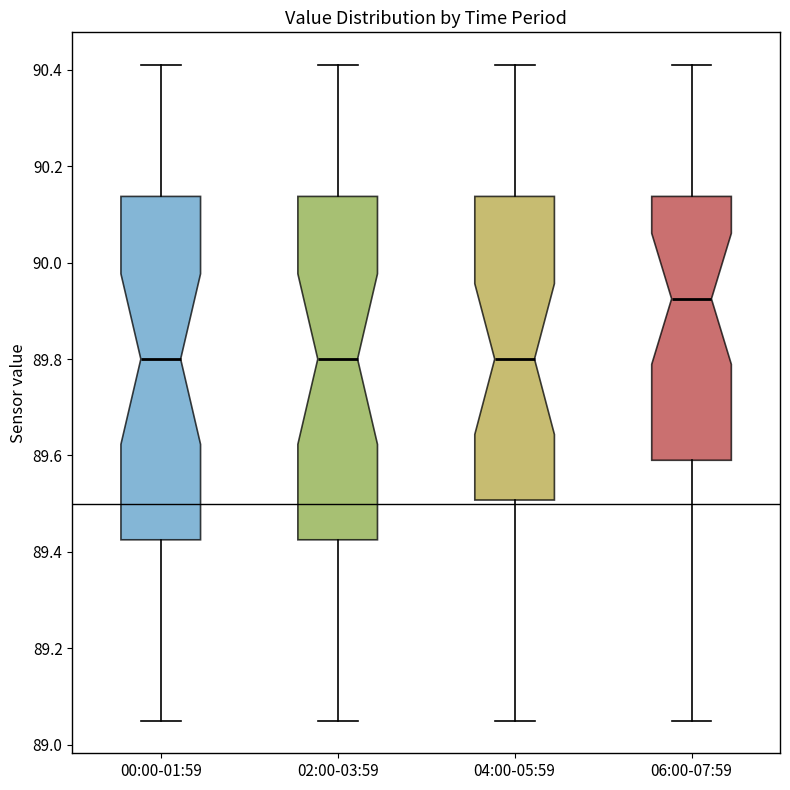

Where does the upper whisker of the box for 04:00-05:59 end on the y-axis? The values are not printed on the chart, so give them approximately, as read against the axis.

90.42